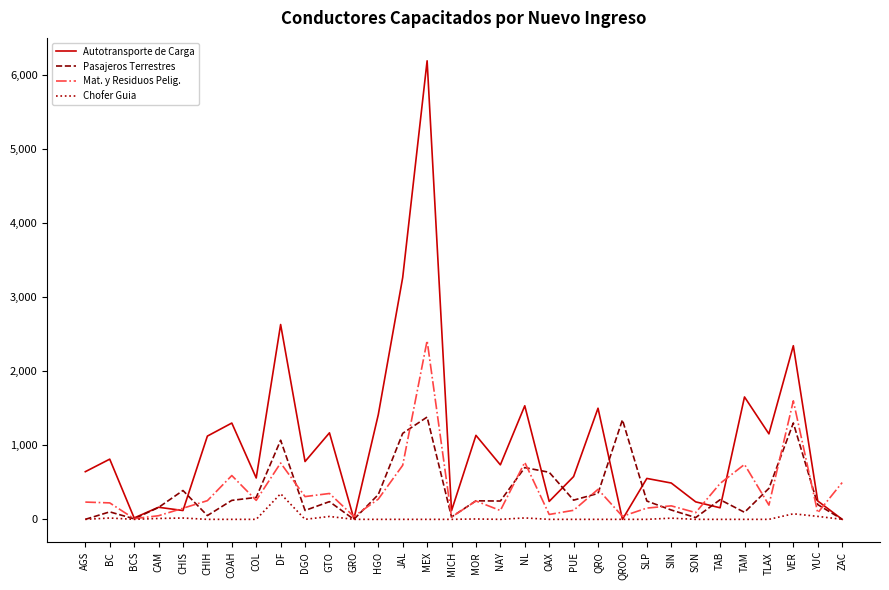

At which label does Chofer Guia reach its peak?

DF